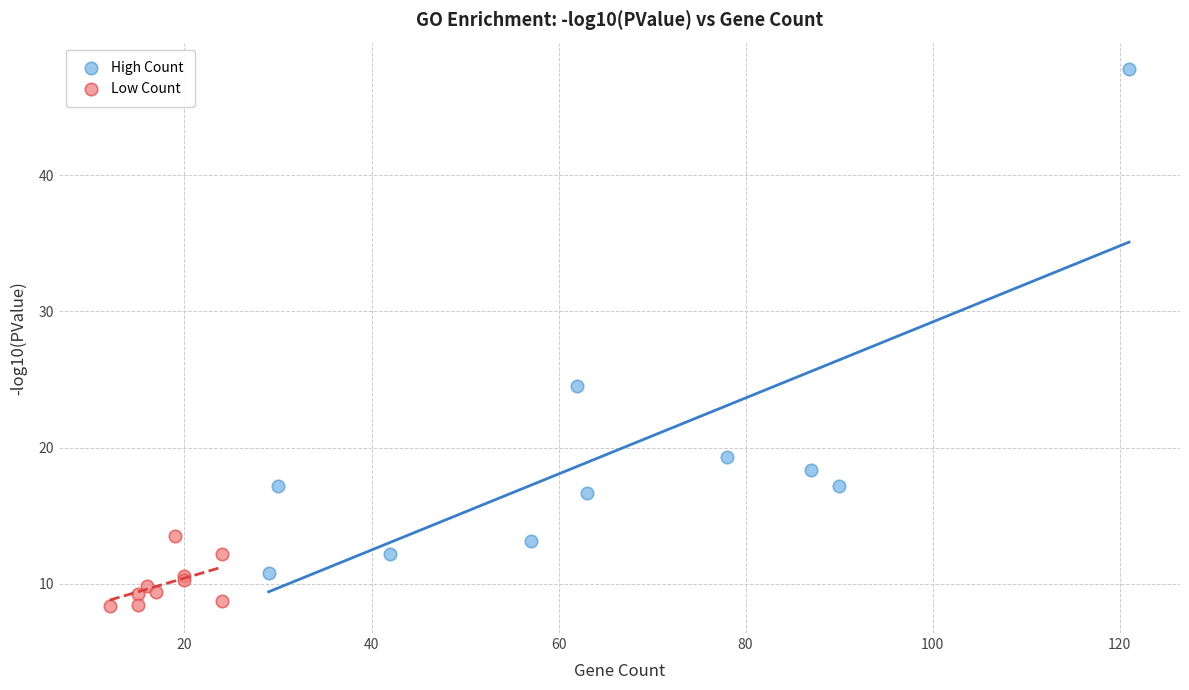

What are all the series names shown in the legend?

High Count, Low Count